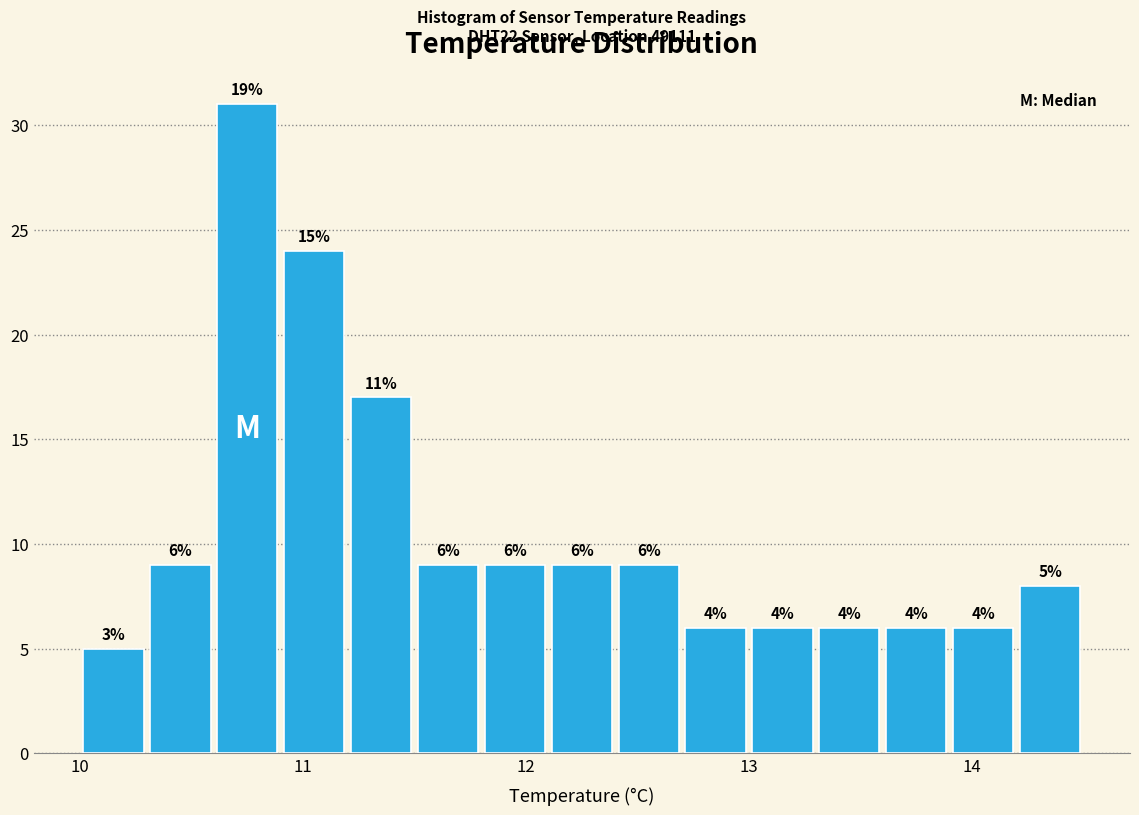

Read against the x-axis, roughly where is the centre of the tallest bar?

10.8